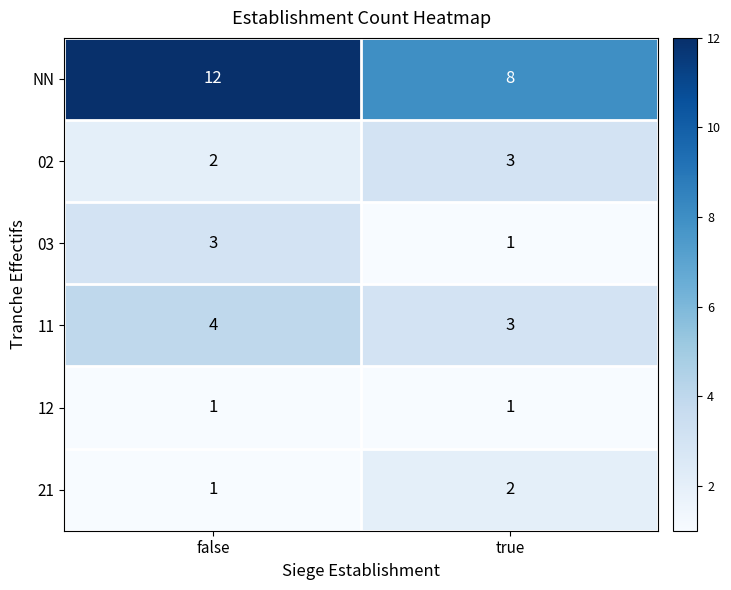

Count the number of data series in this chart.

6